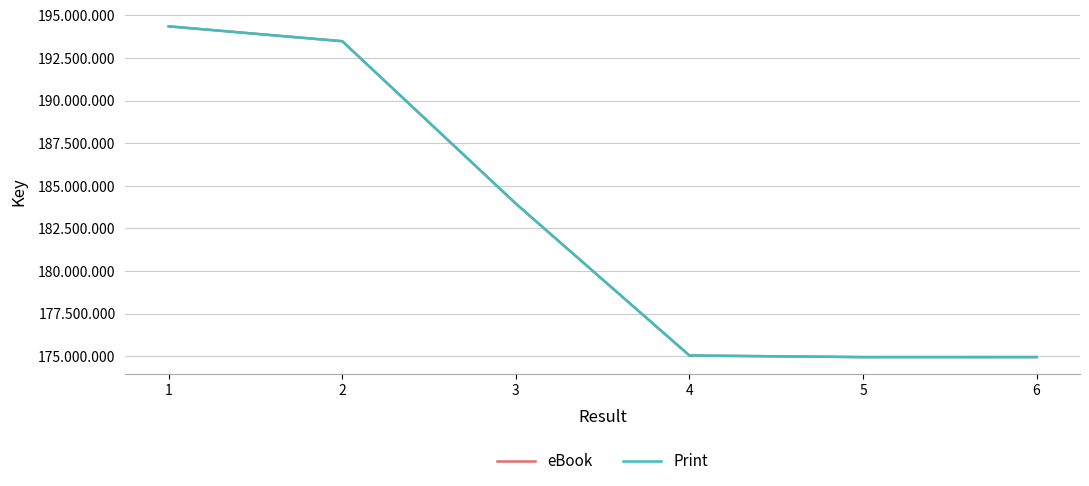

True or false: Print has more than 2 points higher than both neighbors.

False